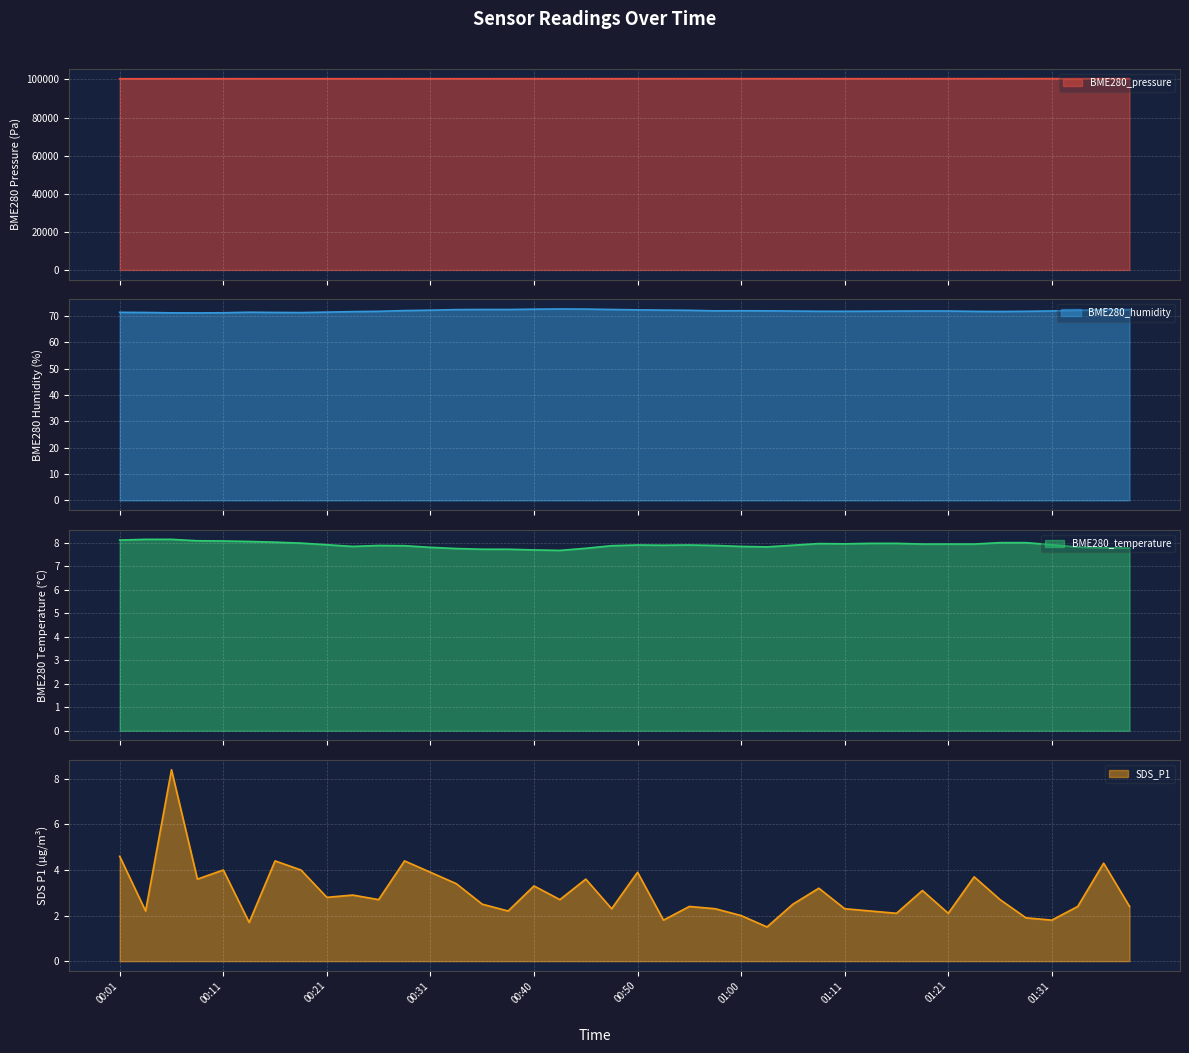

In BME280_temperature, how many points are higher than both neighbors (excluding endpoints)?

4